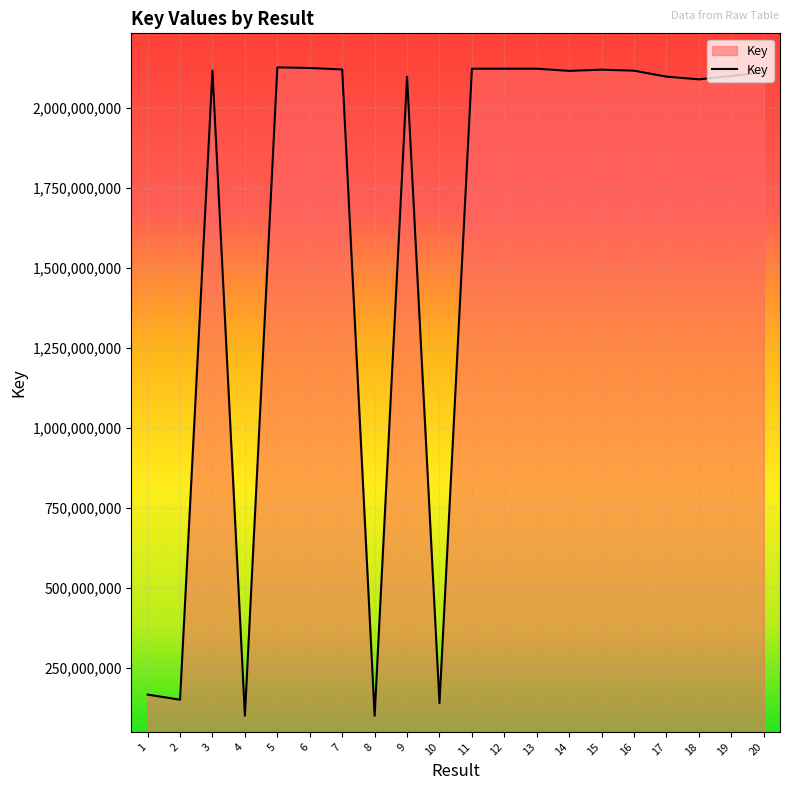

Where is the data nearest to the value 1113800315?

1